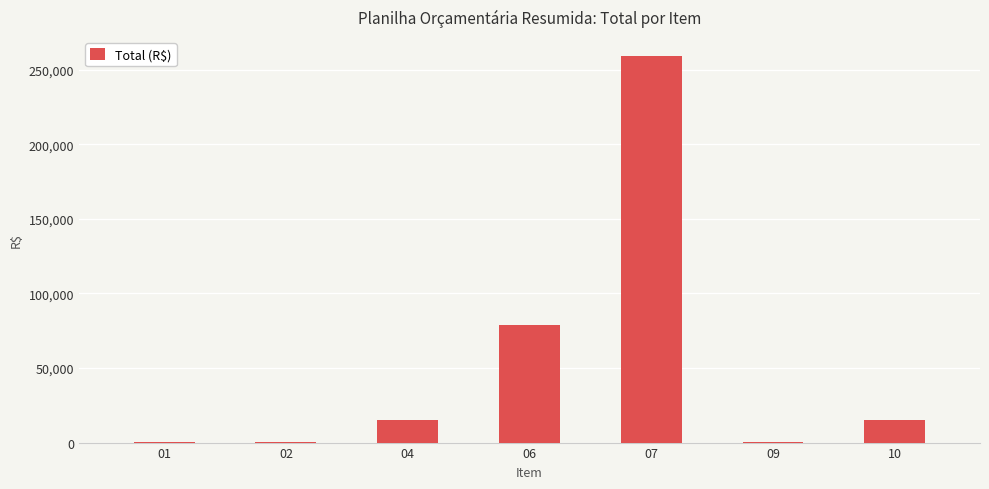

Which has a higher value, 07 or 01?

07